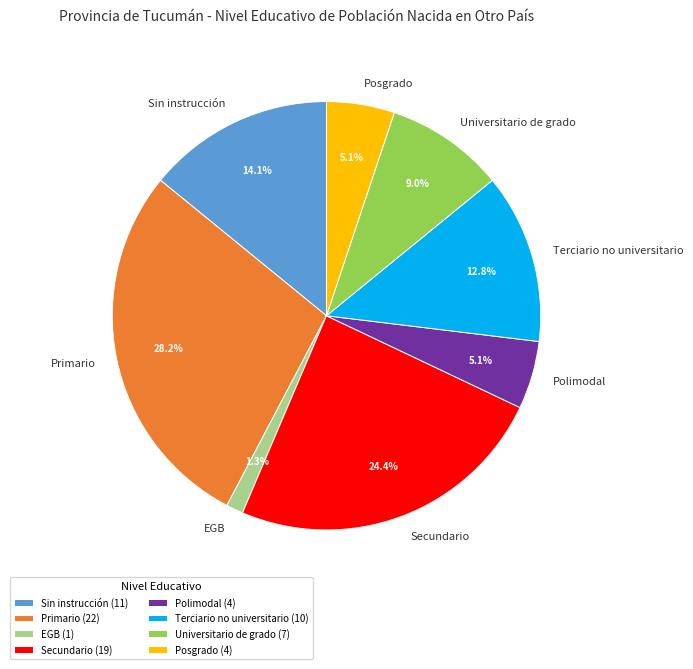

What percentage is the Posgrado slice, to the nearest percent?

5%